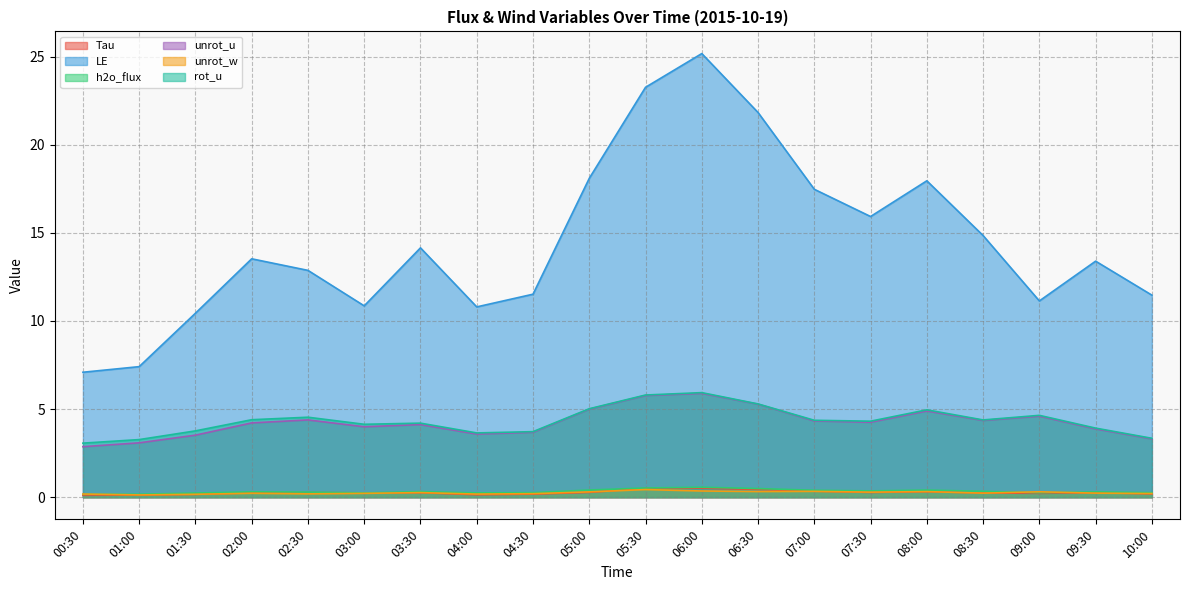

In unrot_u, how many points are higher than both neighbors (excluding endpoints)?

5